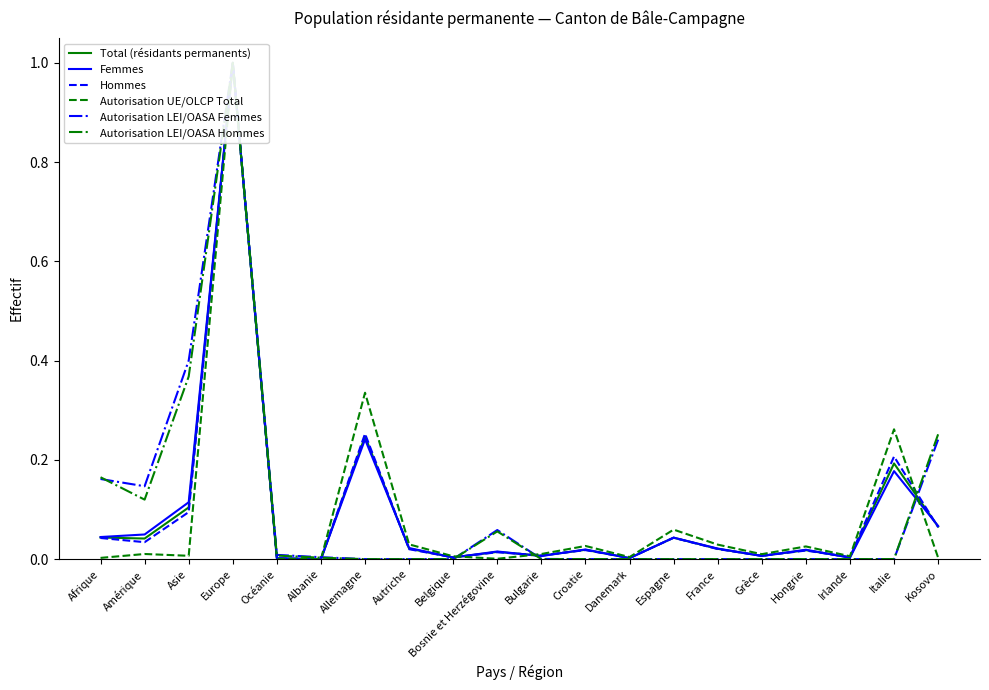

Rank the series at Océanie from lowest to highest value.

Autorisation UE/OLCP Total, Hommes, Total (résidants permanents), Femmes, Autorisation LEI/OASA Hommes, Autorisation LEI/OASA Femmes